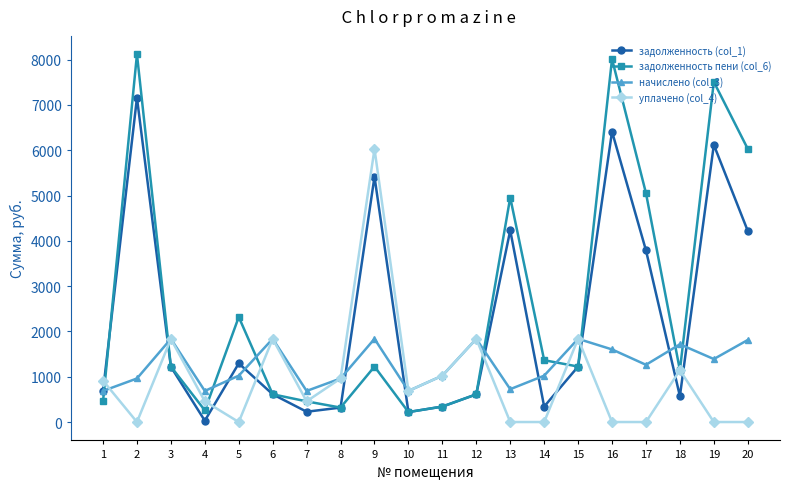

Does the chart have visible grid lines?

No